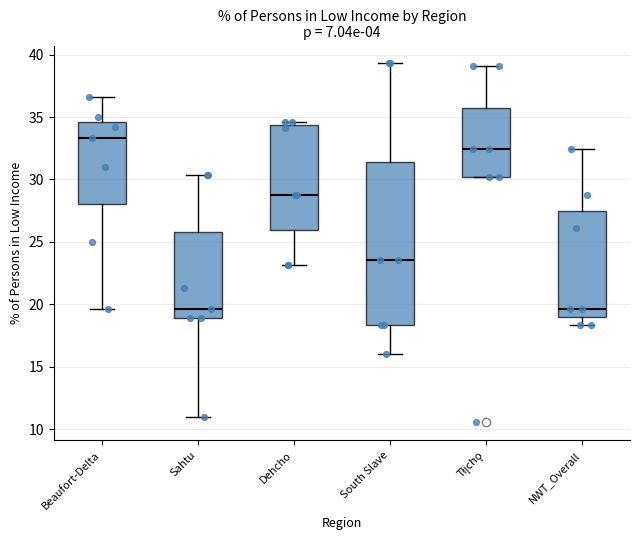

Comparing the boxes themselves (not the whiskers), which one is the tallest?

South Slave